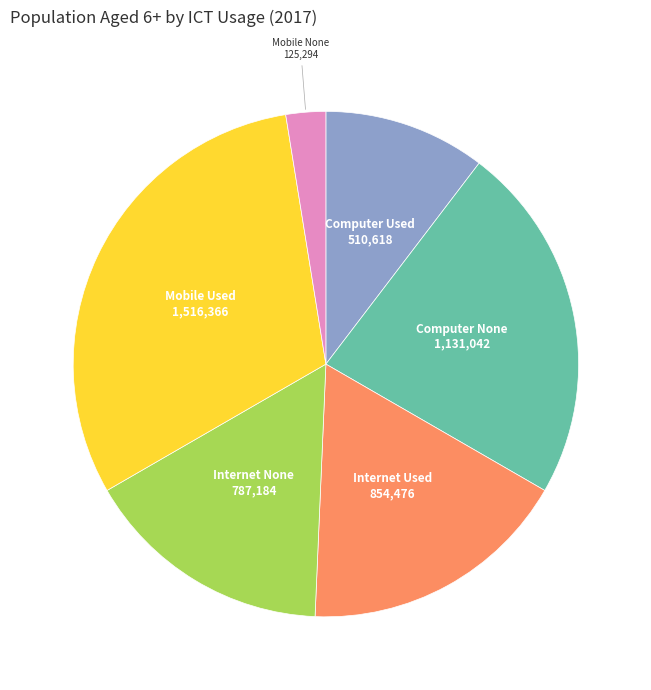

Does any single category account for the majority?

No